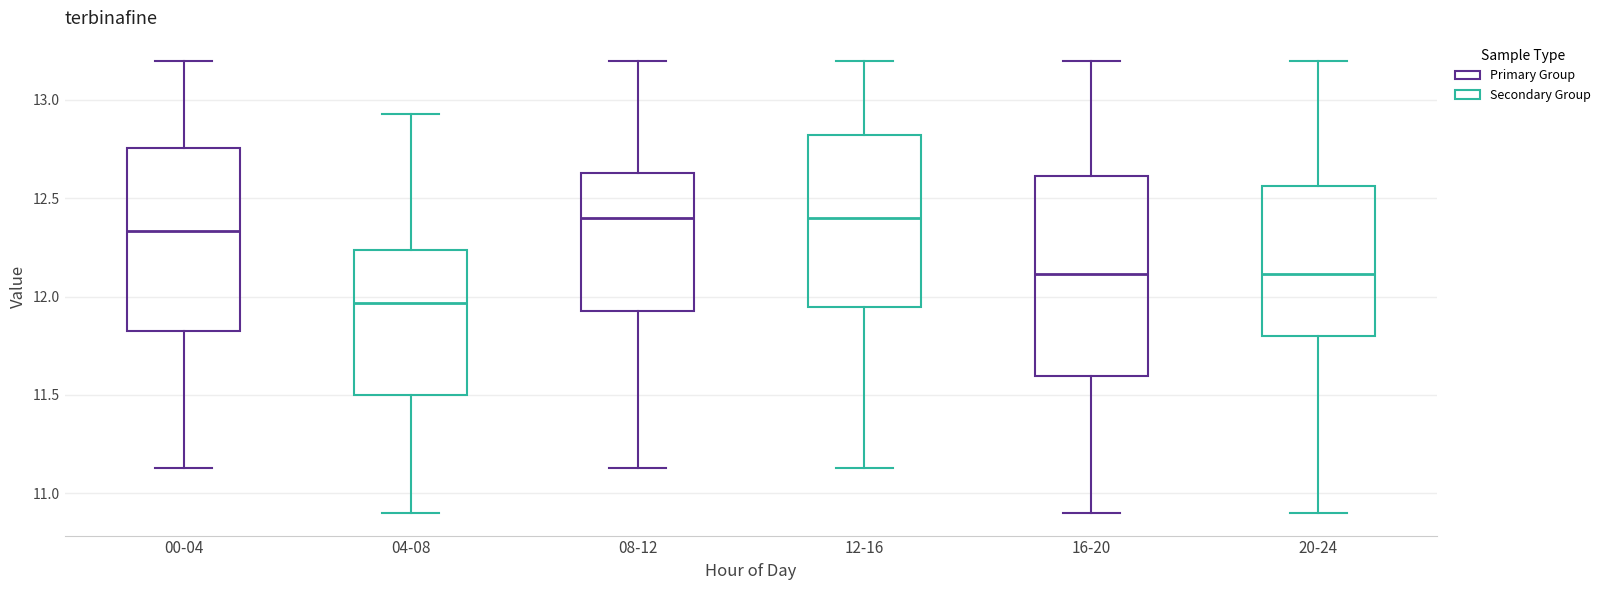

Reading left to right, transcribe this box plot: for each box, give where its median line is, the range the box spans, and where its two whiskers end, as read against the y-axis. The values are not printed on the chart, so give them approximately, as read against the axis.

00-04: median 12.35, box 11.85 to 12.75, whiskers 11.15 to 13.20
04-08: median 11.95, box 11.50 to 12.25, whiskers 10.90 to 12.95
08-12: median 12.40, box 11.95 to 12.65, whiskers 11.15 to 13.20
12-16: median 12.40, box 11.95 to 12.80, whiskers 11.15 to 13.20
16-20: median 12.10, box 11.60 to 12.60, whiskers 10.90 to 13.20
20-24: median 12.10, box 11.80 to 12.55, whiskers 10.90 to 13.20